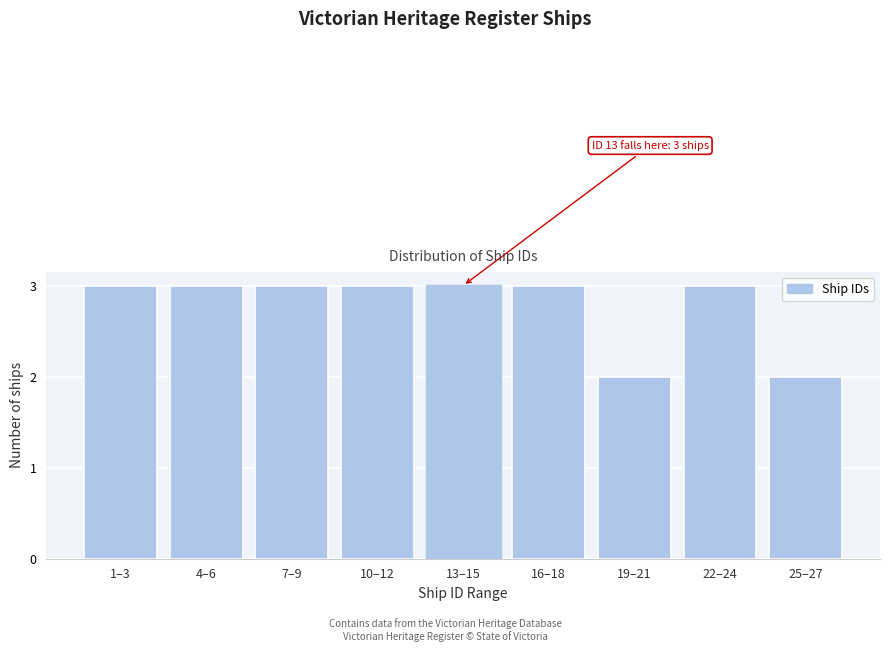

Reading left to right, transcribe all the data shown in this chart.

3	3	3	3	3	3	2	3	2